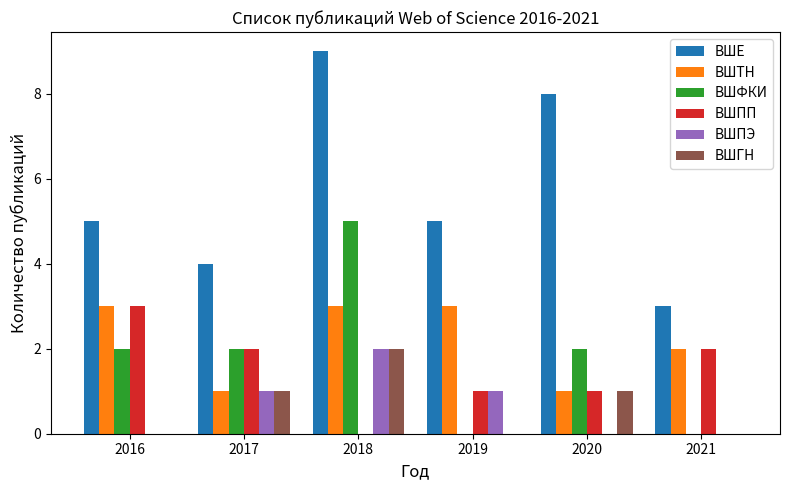

True or false: ВШТН has a value of 2 at 2021.

True